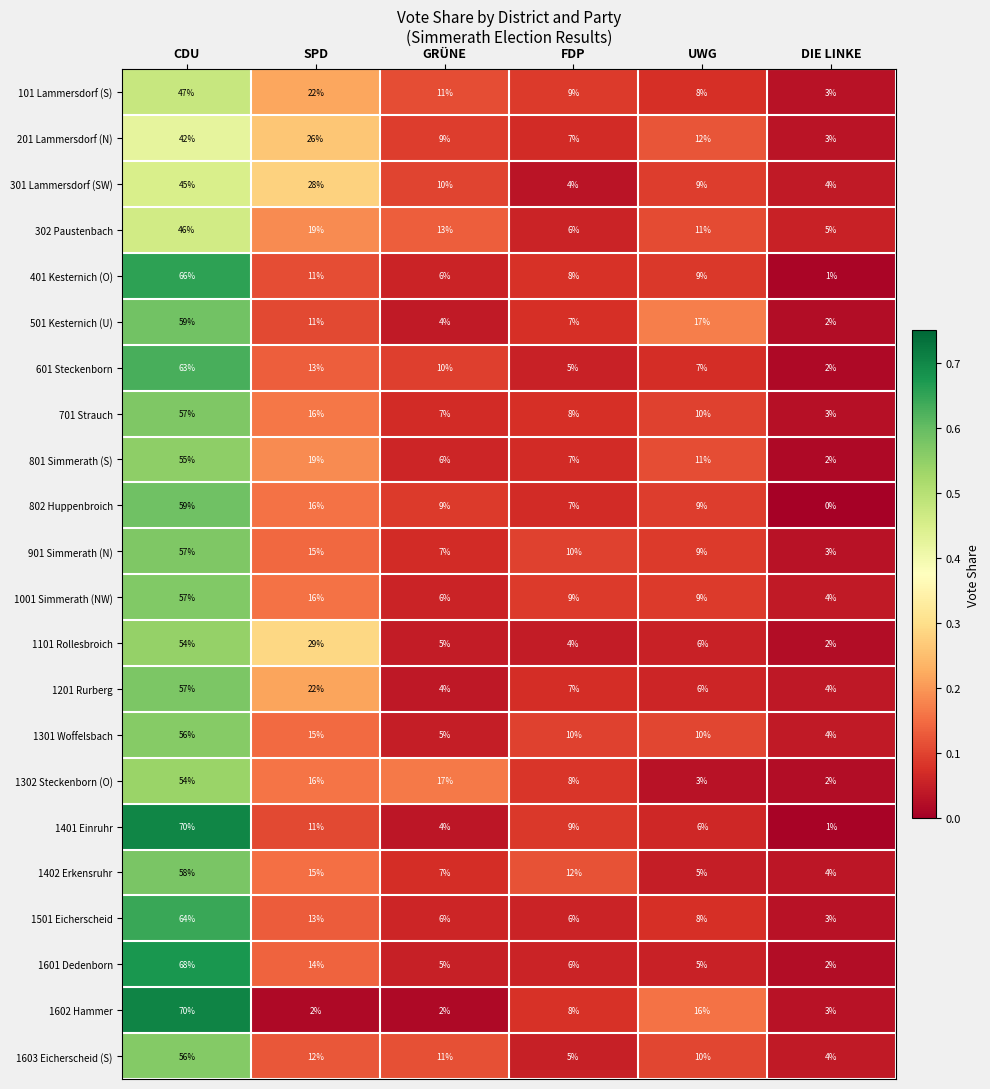

Is it true that 1402 Erkensruhr equals 14 at CDU?

False